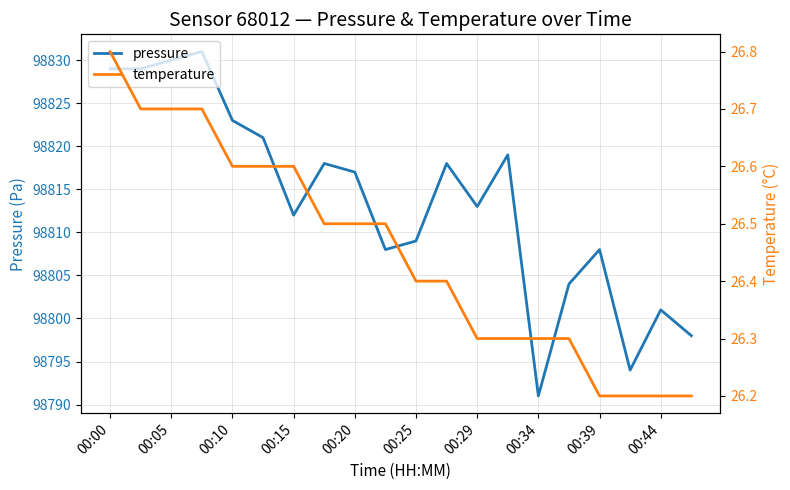

What is the value of the pressure point at the 4th from the left?

98831.0